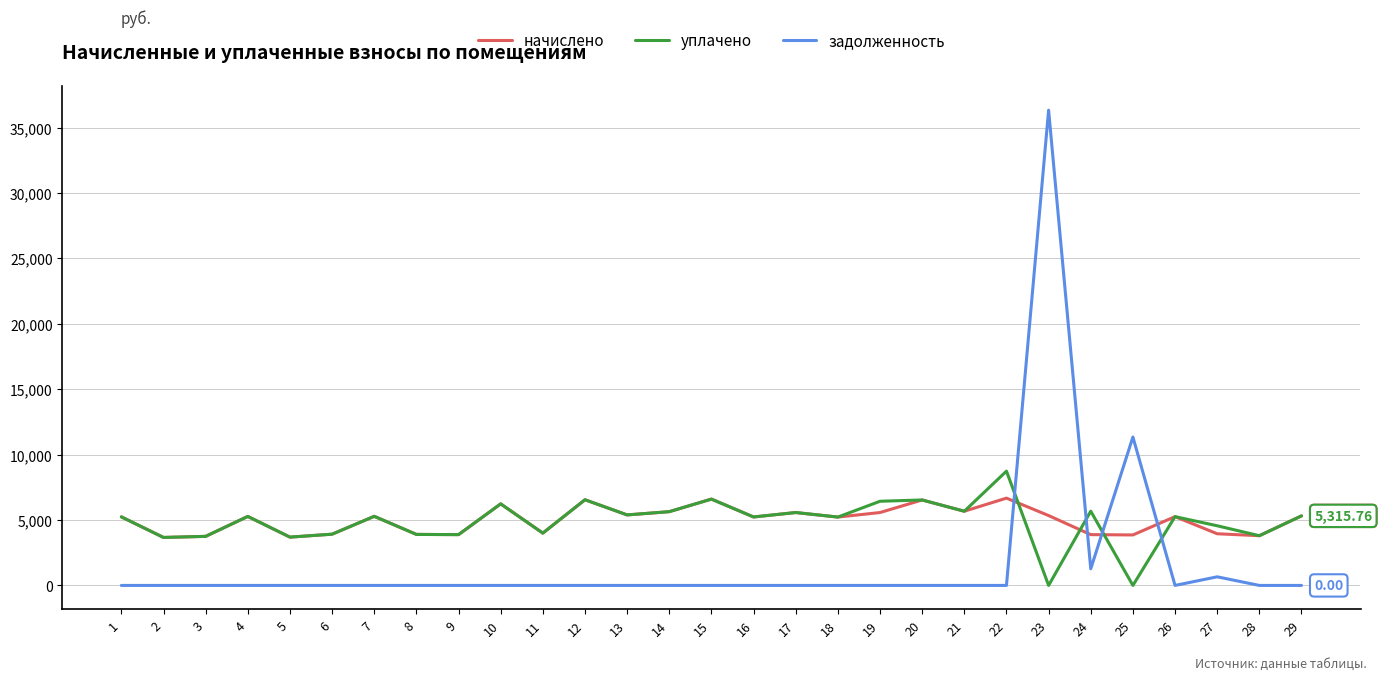

What is the spread (max minus min) of values at 7?

5282.6